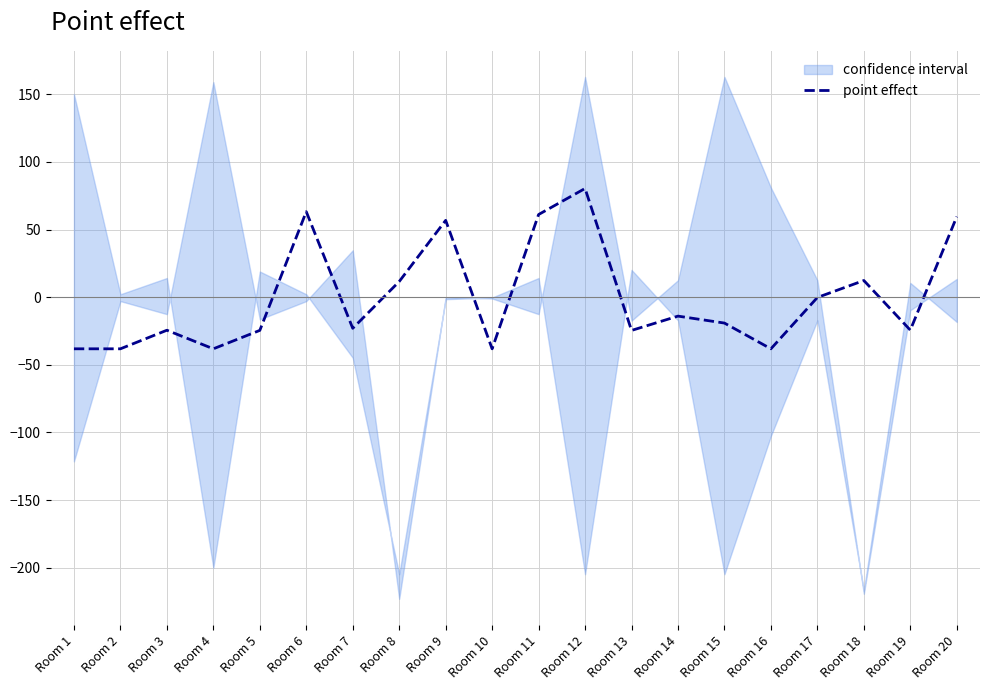

How many lines are shown in the chart?

1